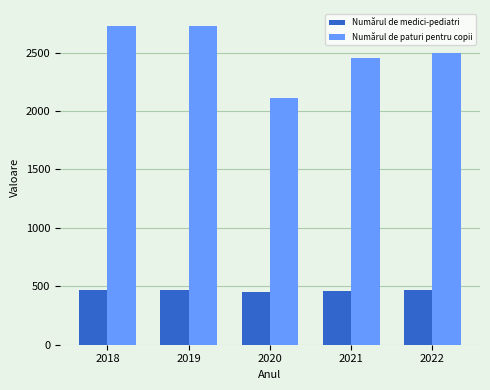

How many bars are there in total?

10